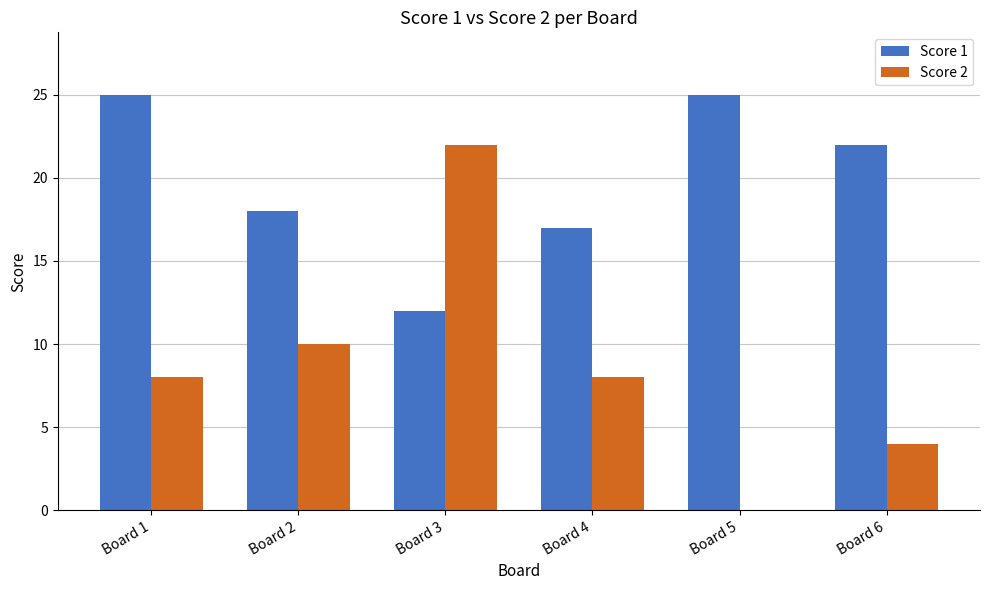

Does the chart contain stacked bars?

No